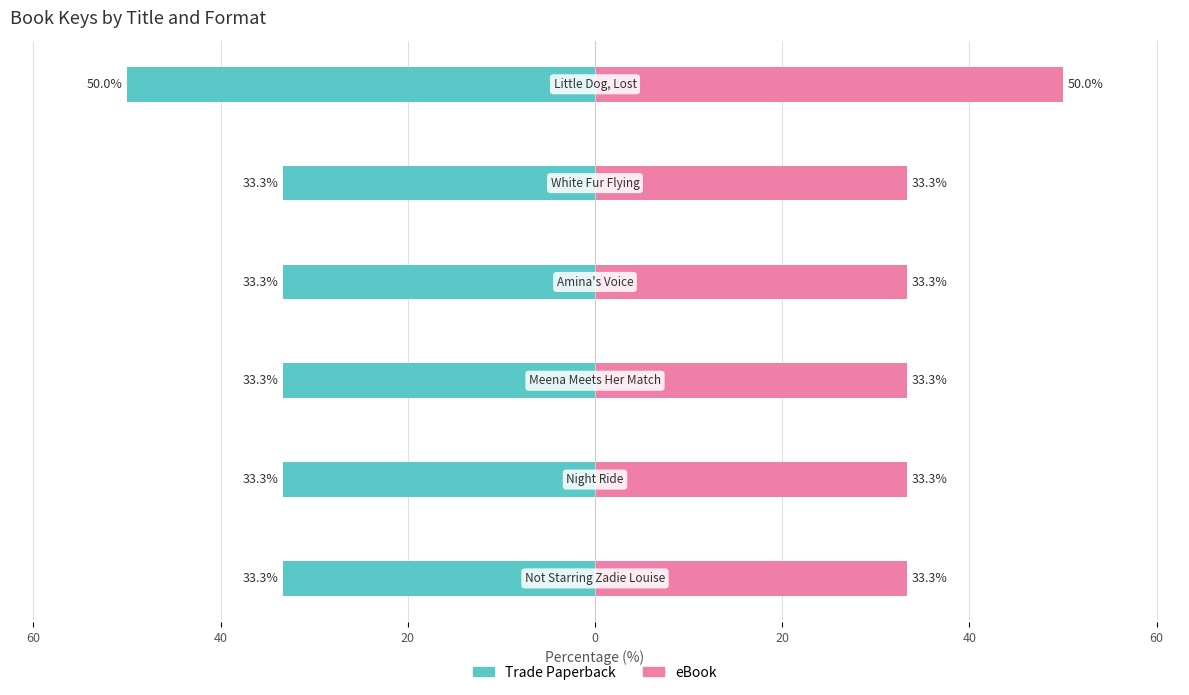

What is the sum of all eBook values?

216.7